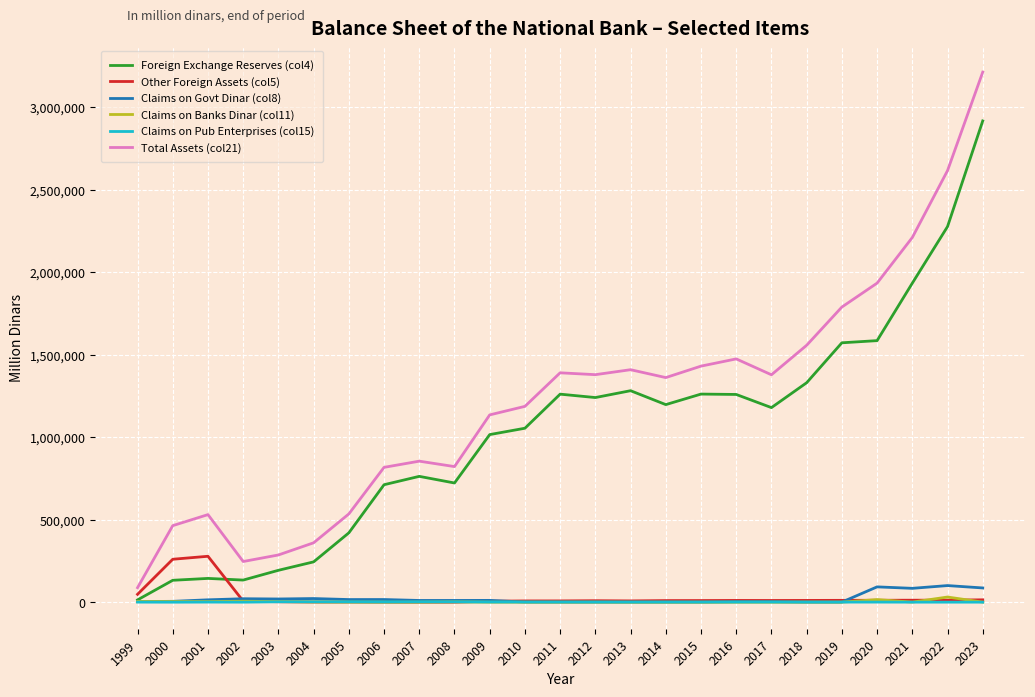

Which series has the largest range (max minus min)?

Total Assets (col21)